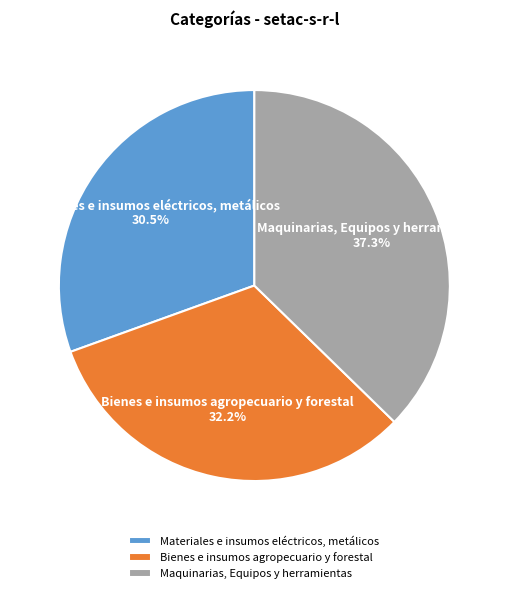

True or false: Bienes e insumos agropecuario y forestal accounts for 43% of the total.

False